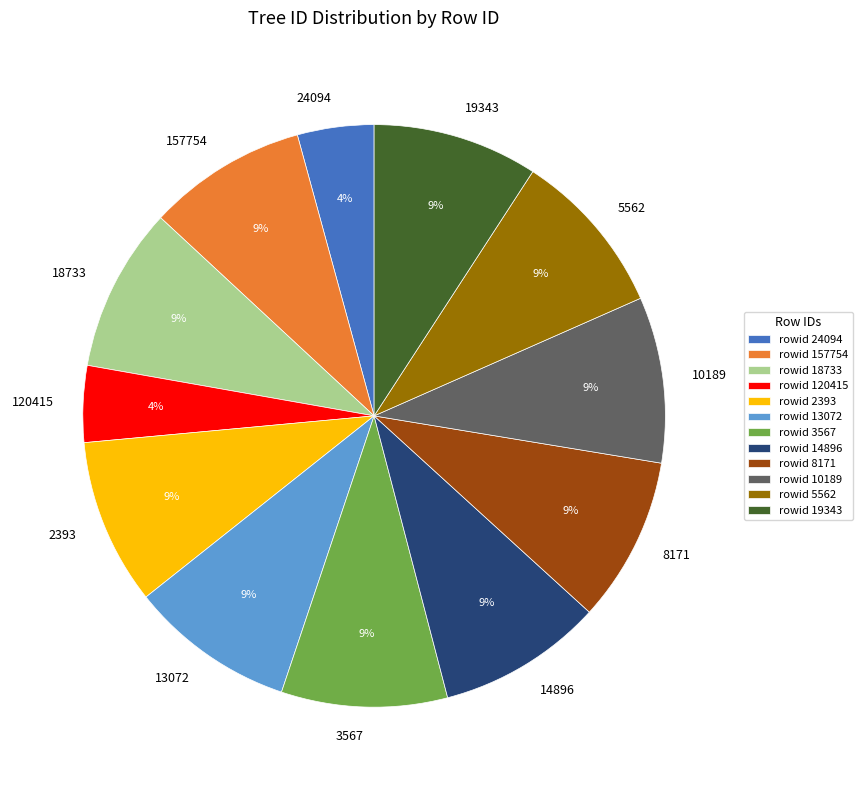

Is it true that 157754 is 9% of the pie?

True